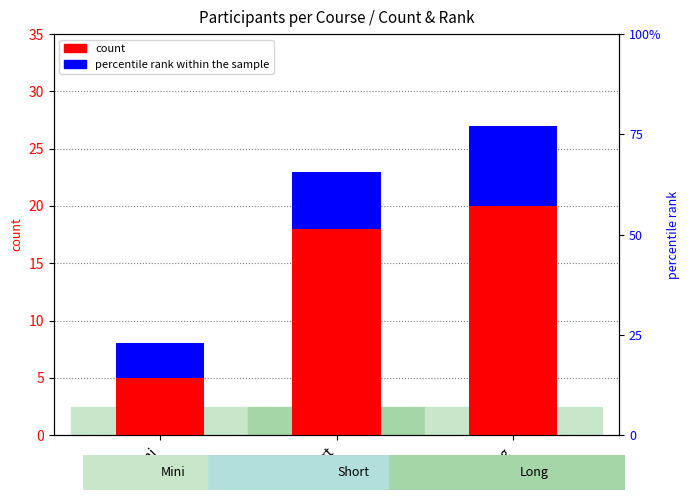

What is the label of the 1st bar from the right?

Long